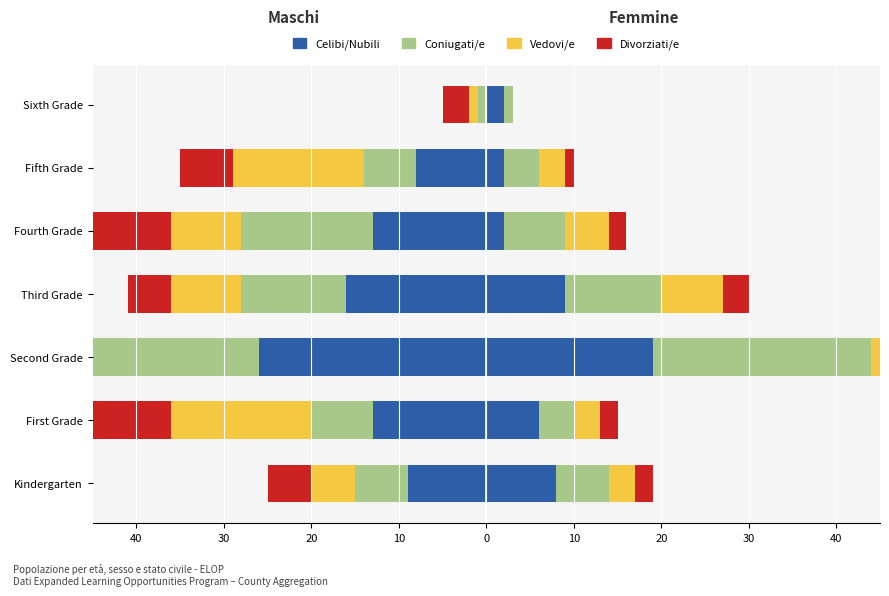

What are all the series names shown in the legend?

Celibi/Nubili, Coniugati/e, Vedovi/e, Divorziati/e